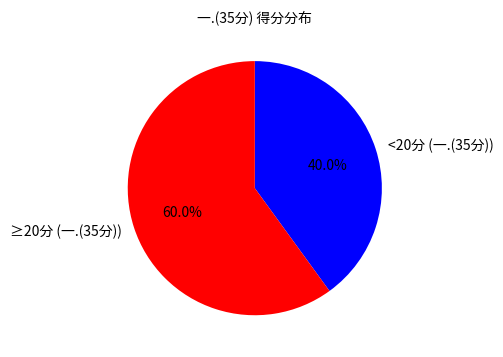

Which slice is the smallest?

<20分 (一.(35分))